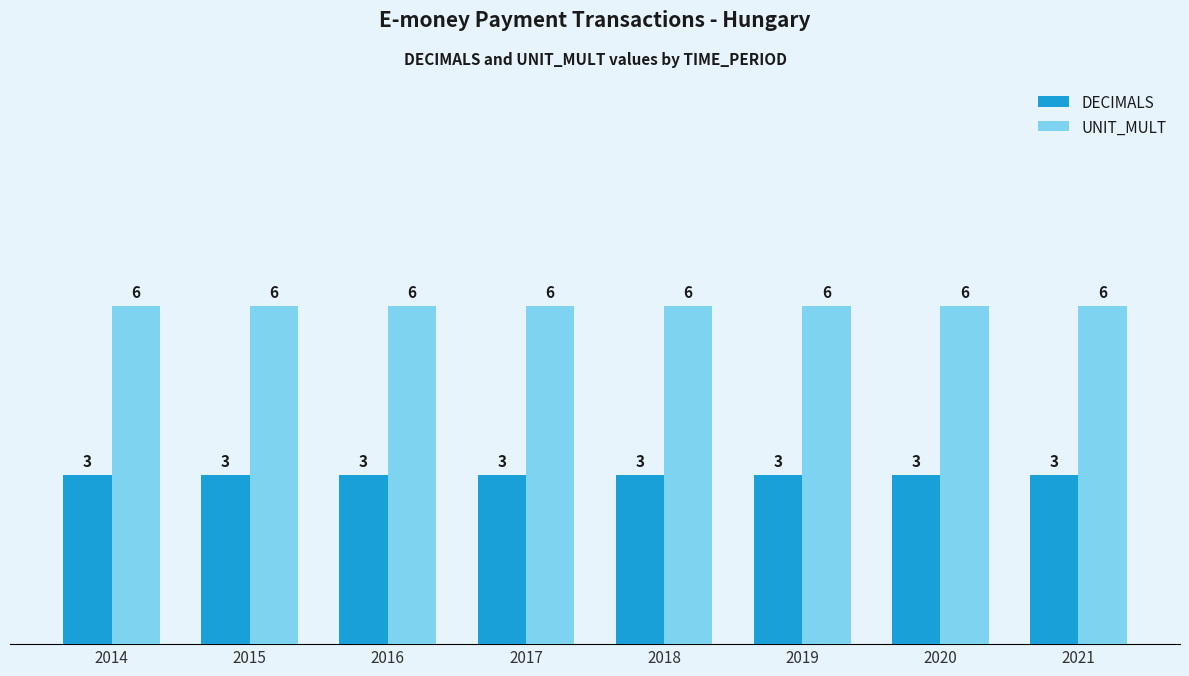

What is the minimum value for DECIMALS?

3